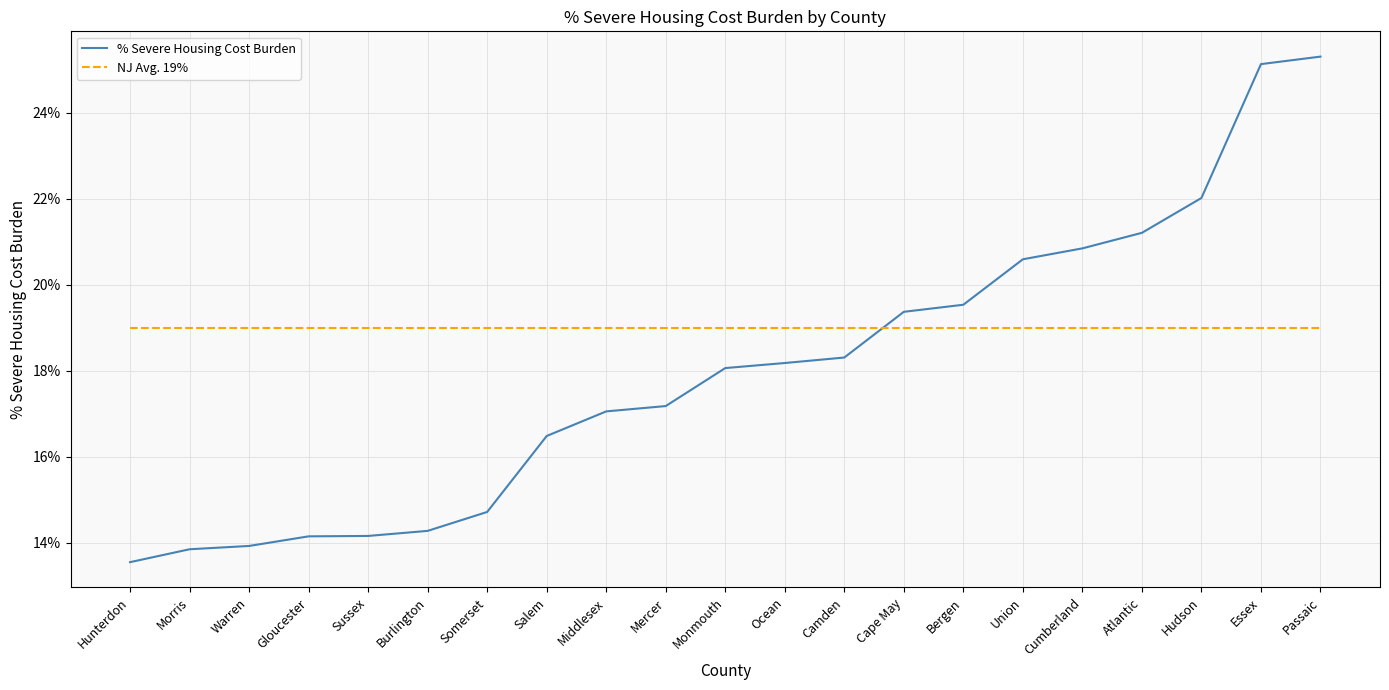

Which series has the largest range (max minus min)?

% Severe Housing Cost Burden